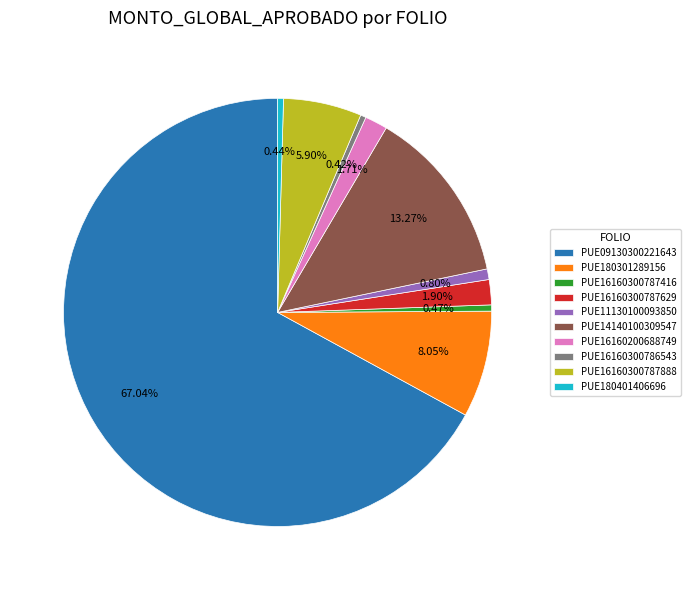

What is the total percentage of PUE09130300221643 and PUE180401406696?

67.5%